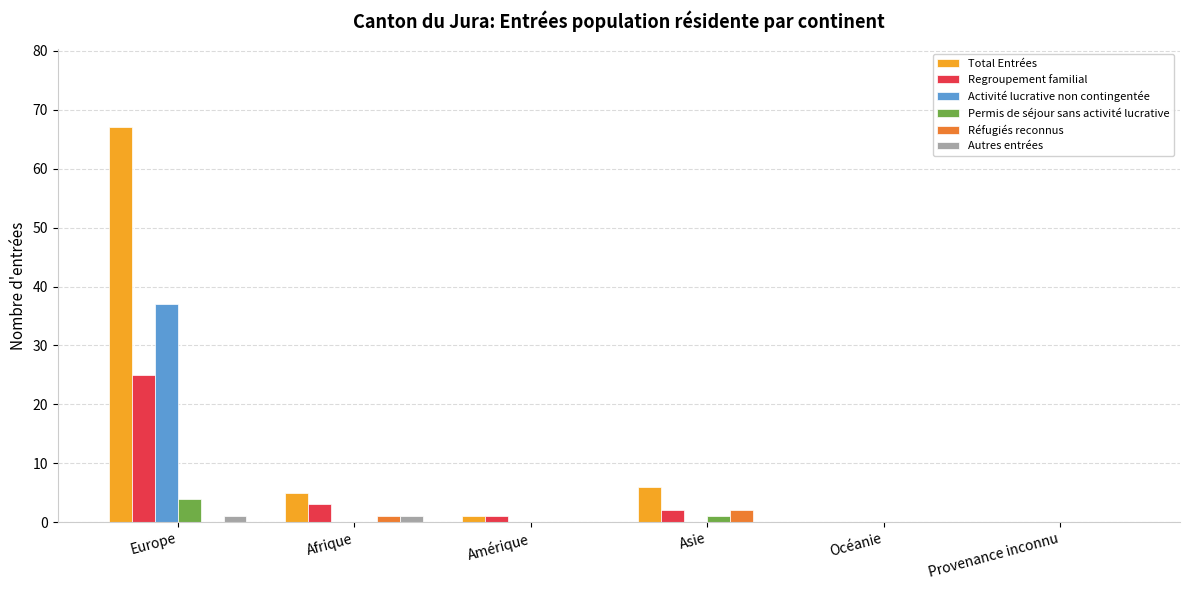

Between Amérique and Asie, which series saw the biggest shift?

Total Entrées